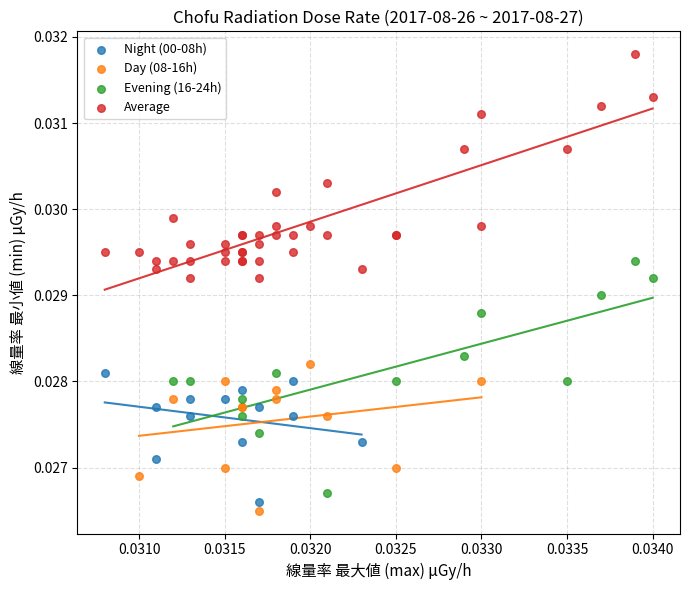

Which series contains the highest Y value?

Average